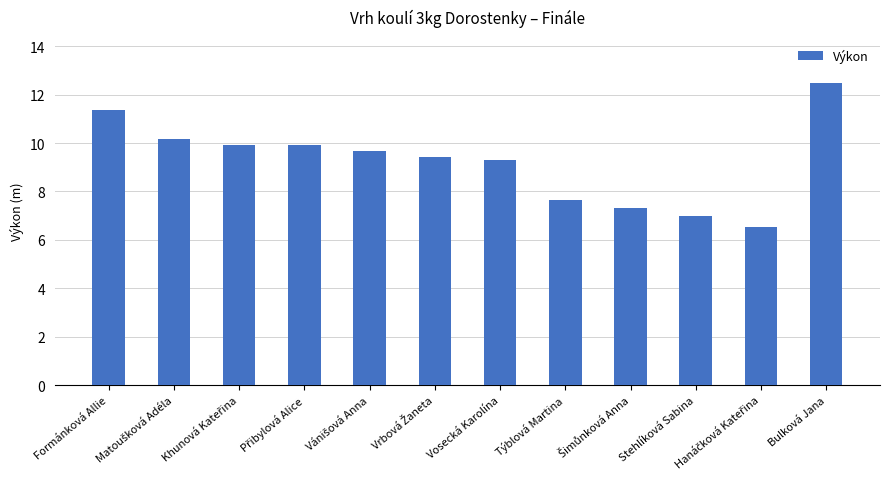

What is the label of the 6th bar from the right?

Vosecká Karolína